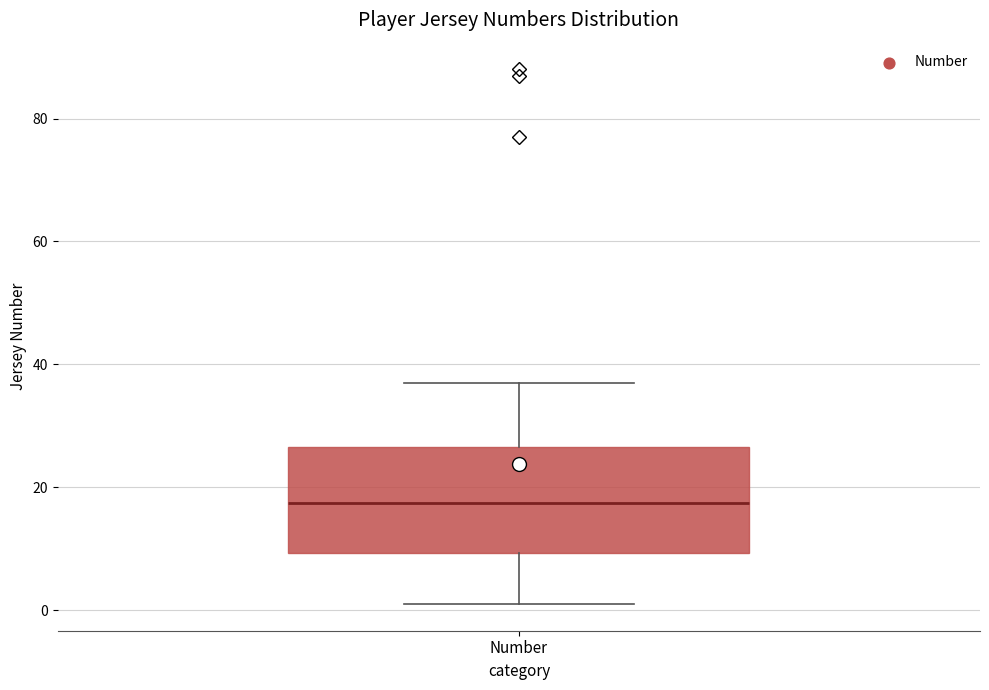

Where does the upper whisker of the box for Number end on the y-axis? The values are not printed on the chart, so give them approximately, as read against the axis.

38